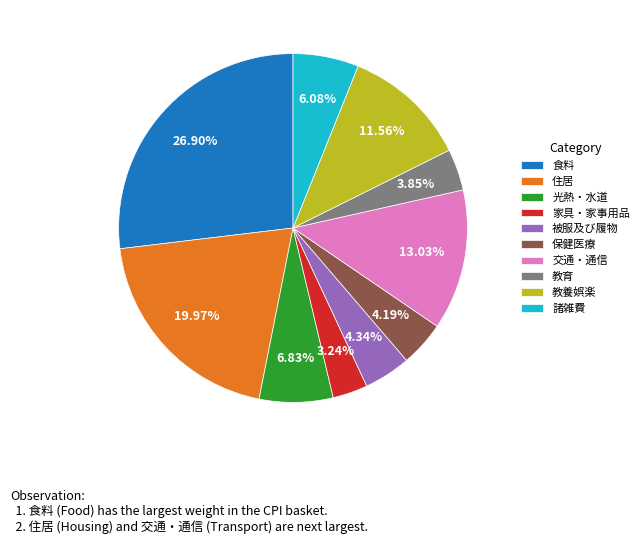

Which category has the biggest portion of the pie?

食料